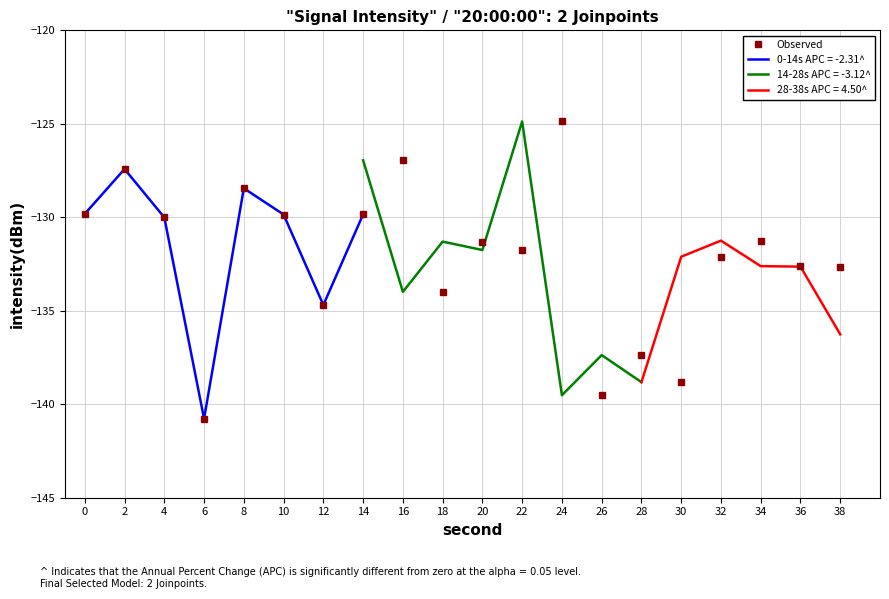

Reading left to right, list all the values displayed in this chart.

0=-129.8	2=-127.4	4=-130.0	6=-140.8	8=-128.4	10=-129.9	12=-134.7	14=-129.8	16=-127.0	18=-134.0	20=-131.3	22=-131.7	24=-124.9	26=-139.5	28=-137.4	30=-138.8	32=-132.1	34=-131.2	36=-132.6	38=-132.6